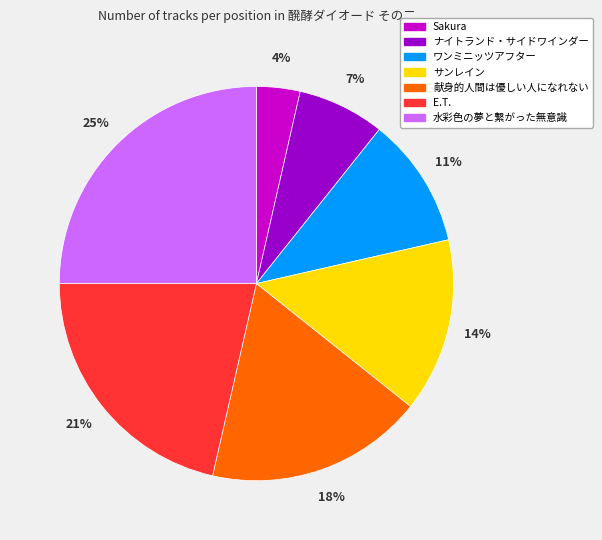

Rank the categories by value from highest to lowest.

水彩色の夢と繋がった無意識, E.T., 献身的人間は優しい人になれない, サンレイン, ワンミニッツアフター, ナイトランド・サイドワインダー, Sakura